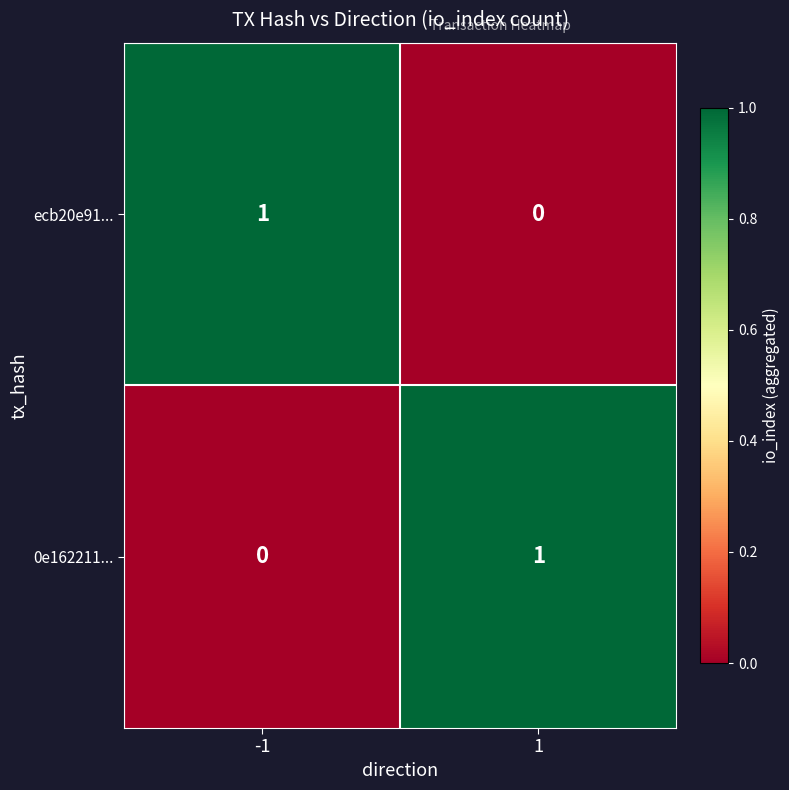

Is the value of ecb20e91... at 1 greater than the value of 0e162211... at 1?

No